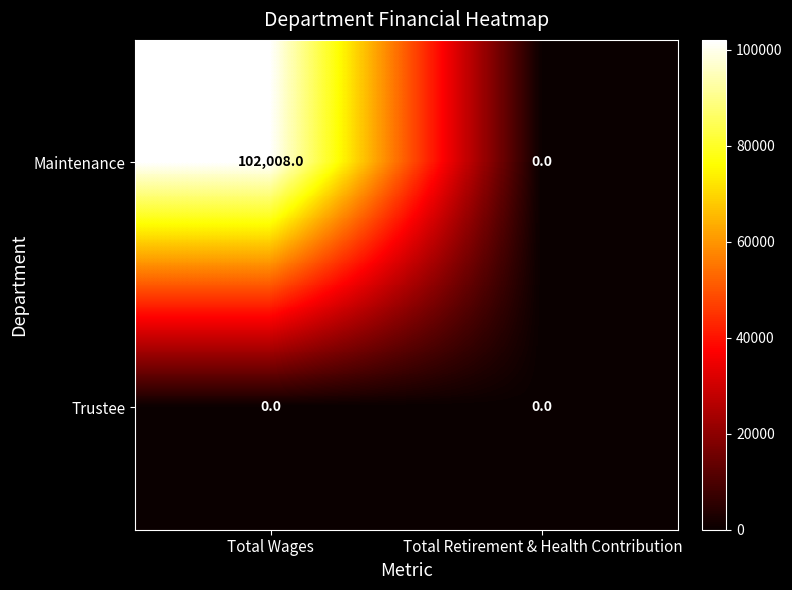

What is the difference between the maximum and minimum values in the Maintenance series?

102008